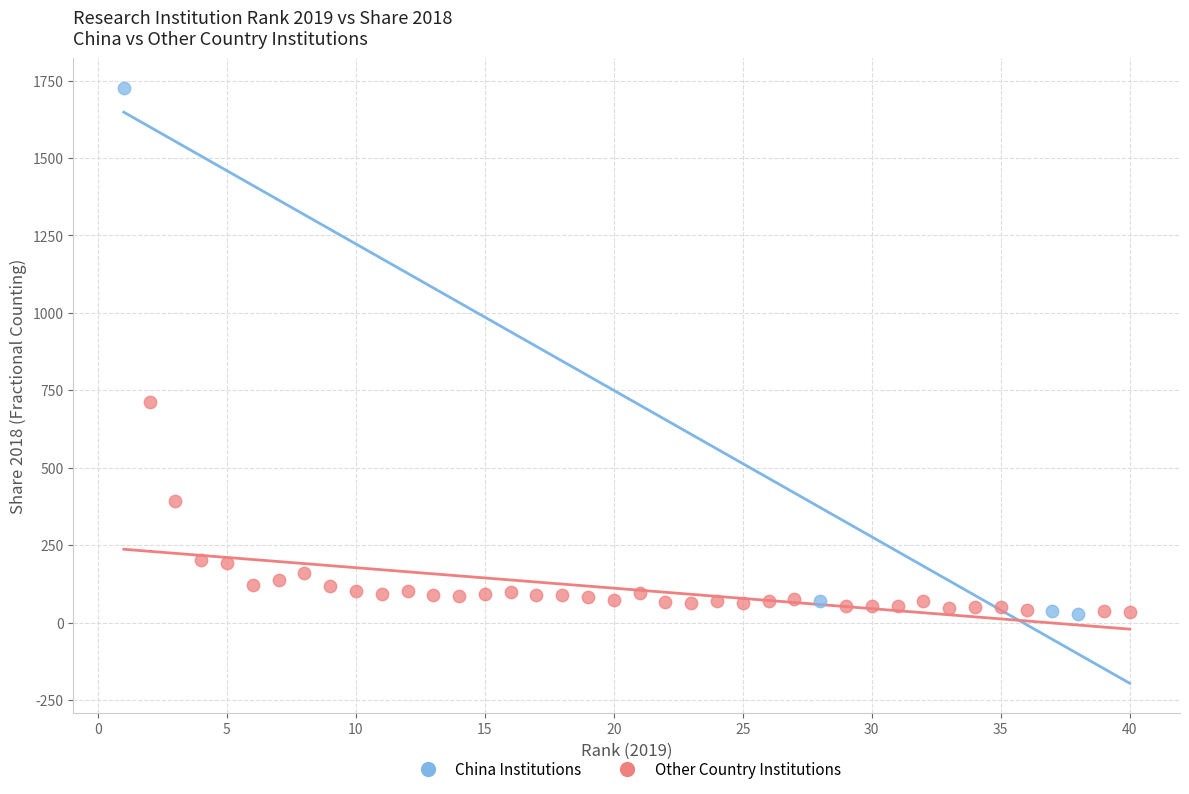

What are all the series names shown in the legend?

China Institutions, Other Country Institutions